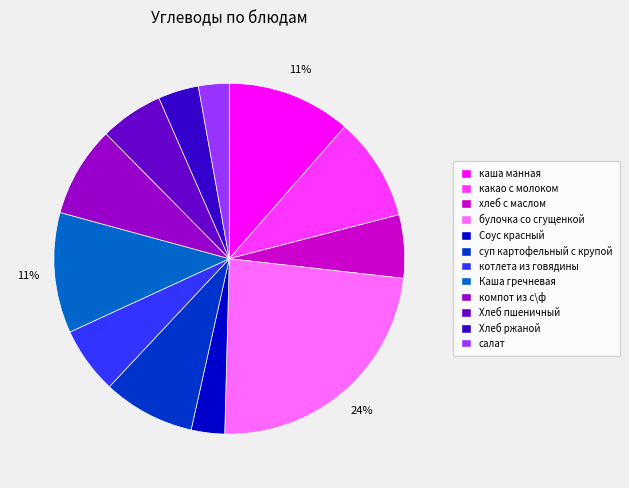

To the nearest percent, what portion does хлеб с маслом represent?

6%